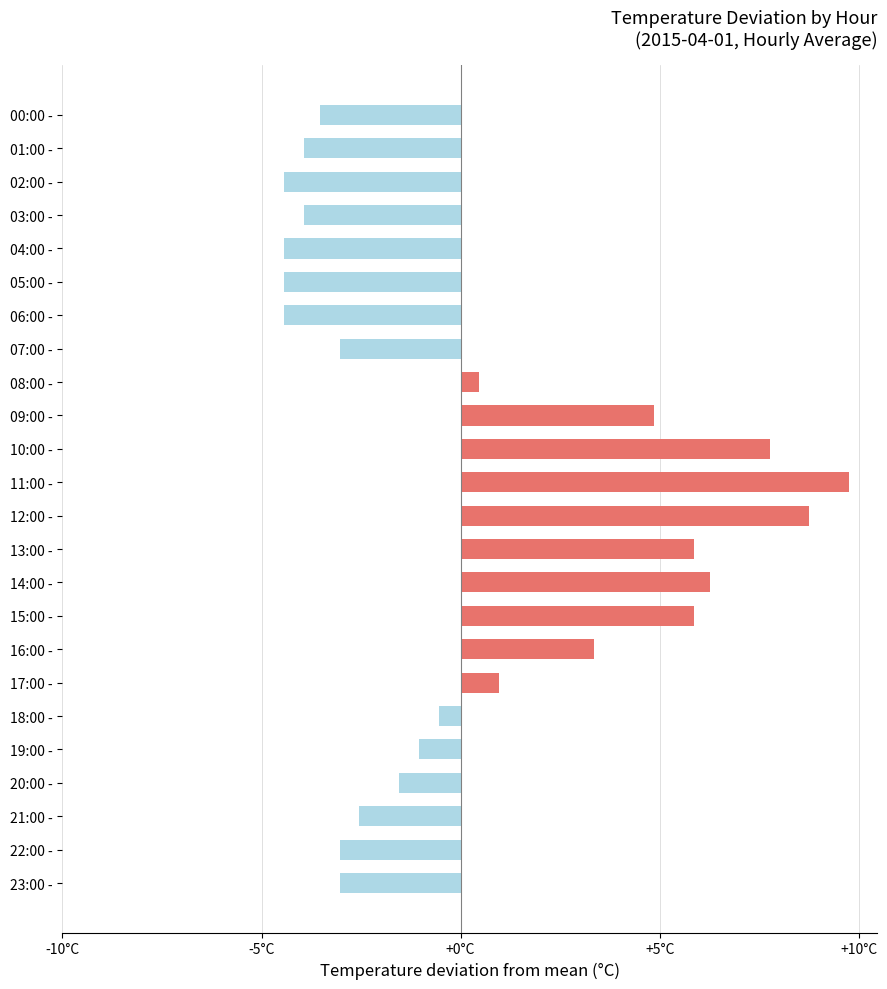

Are the bars horizontal?

Yes